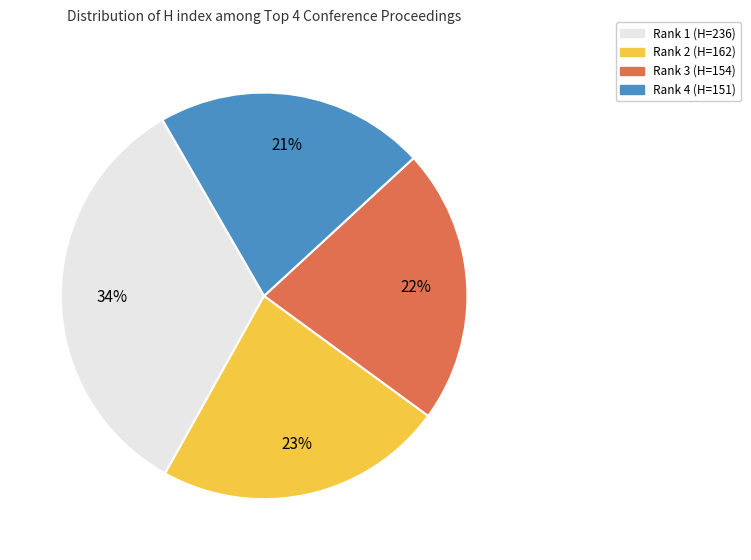

Which category has the biggest portion of the pie?

Rank 1 (H=236)